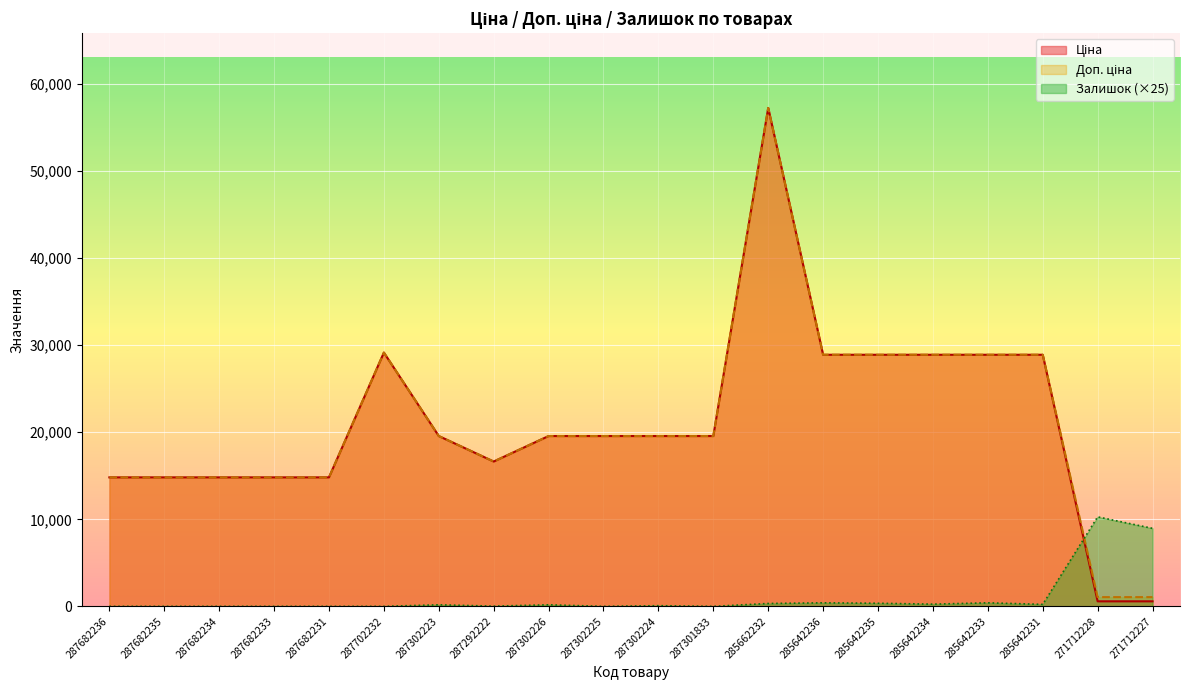

How many lines are shown in the chart?

3